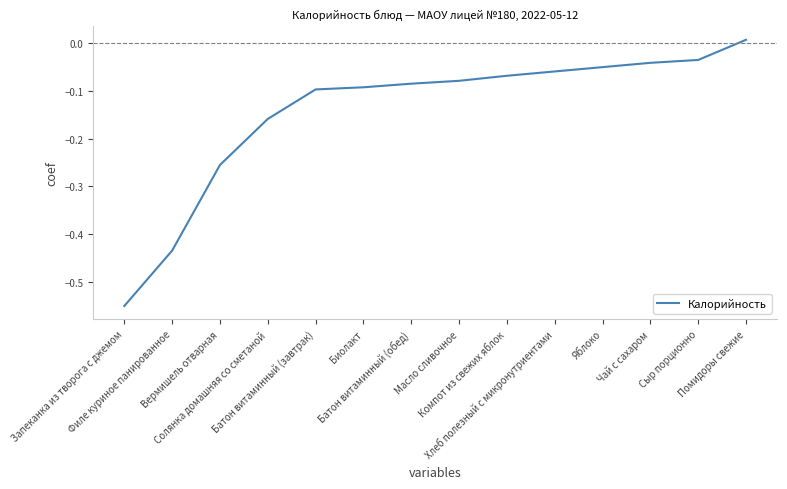

How many values are above zero?

1